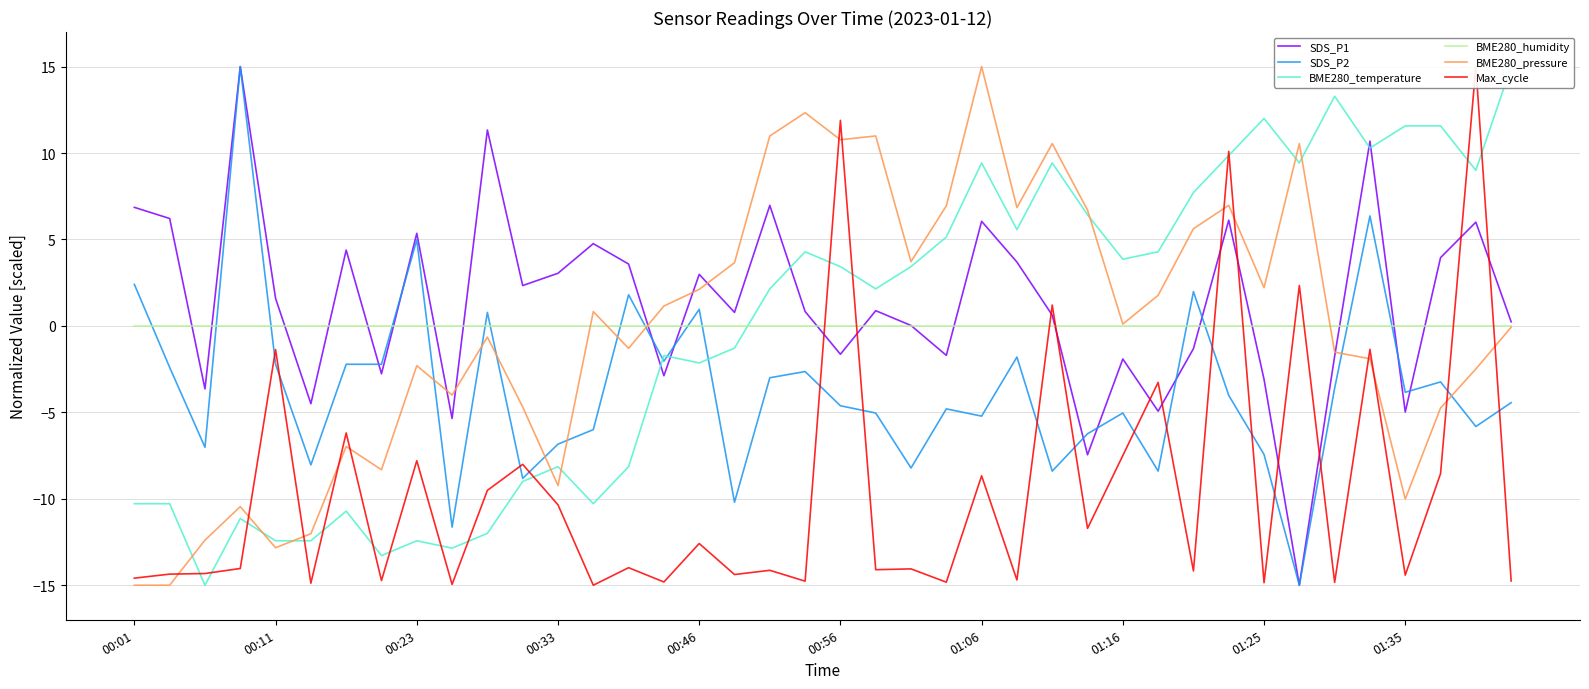

What is the difference between the maximum and minimum values in the SDS_P2 series?

30.0